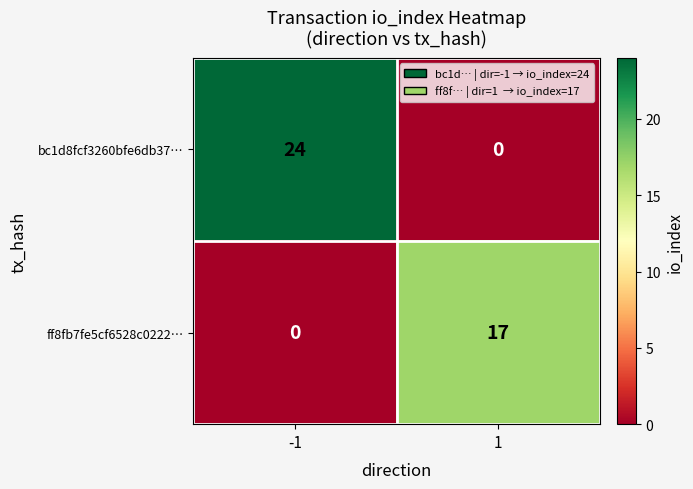

What is the maximum value shown in the chart?

24